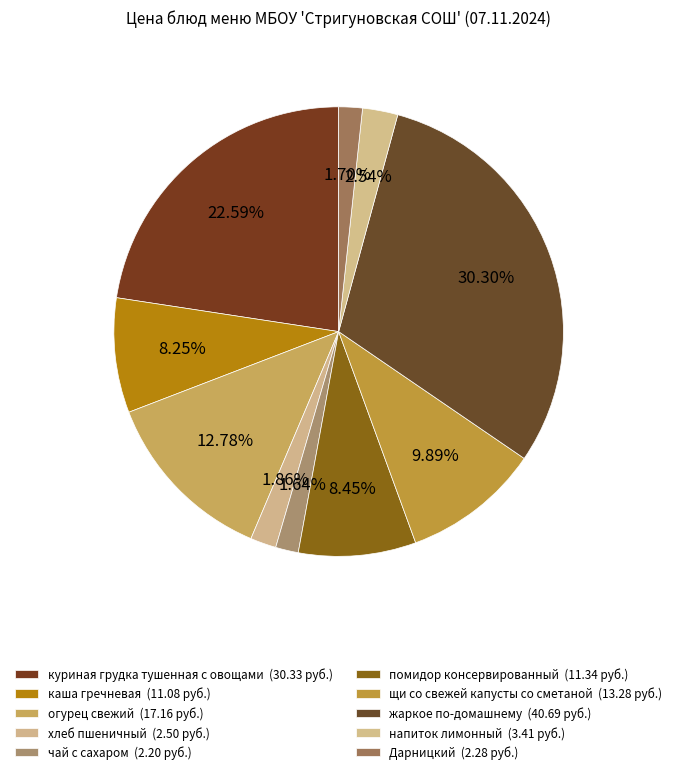

What is the total percentage of огурец свежий and Дарницкий?

14.5%